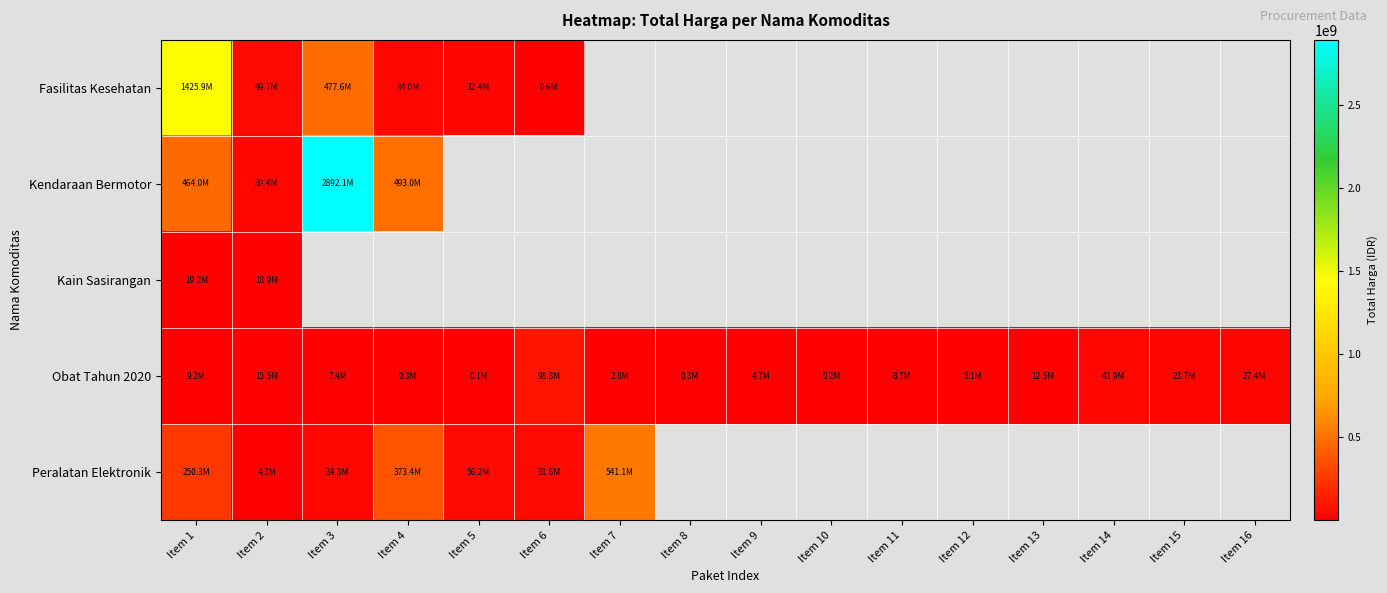

At how many categories does at least one series exceed 2717391759?

1